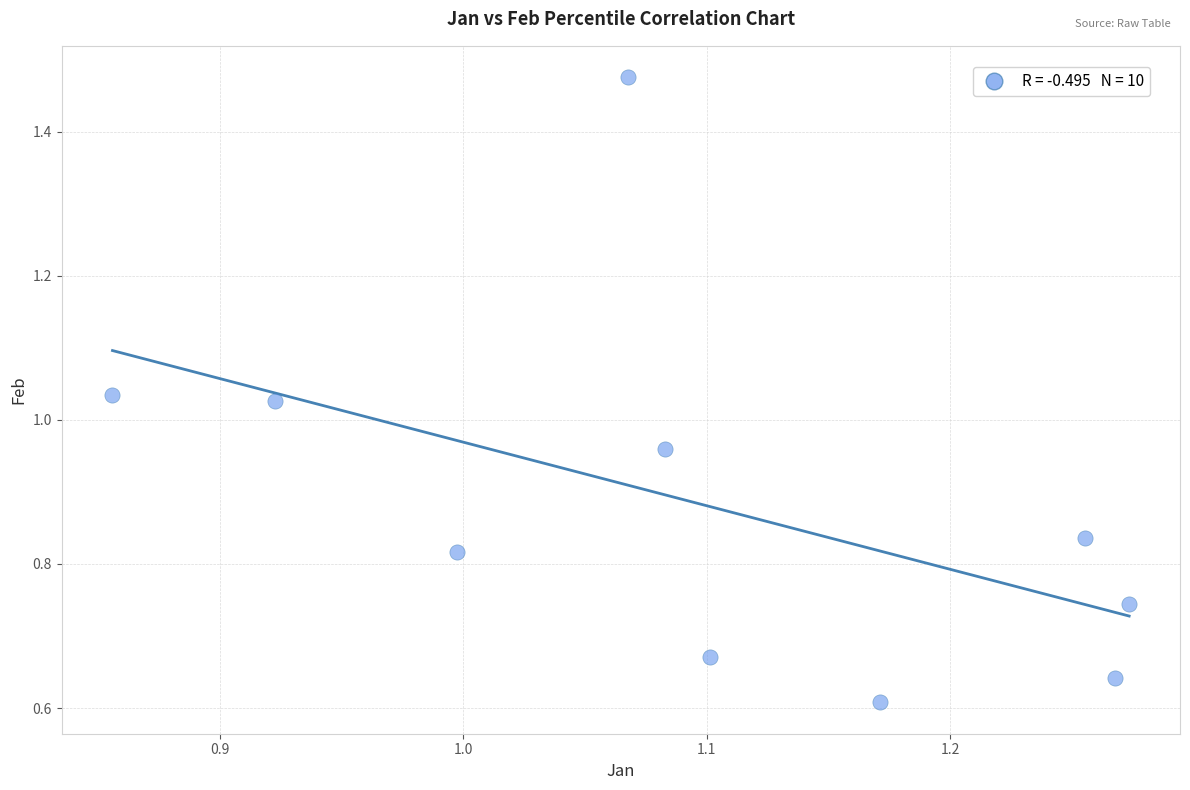

What is the range of X values (max minus min)?

0.4